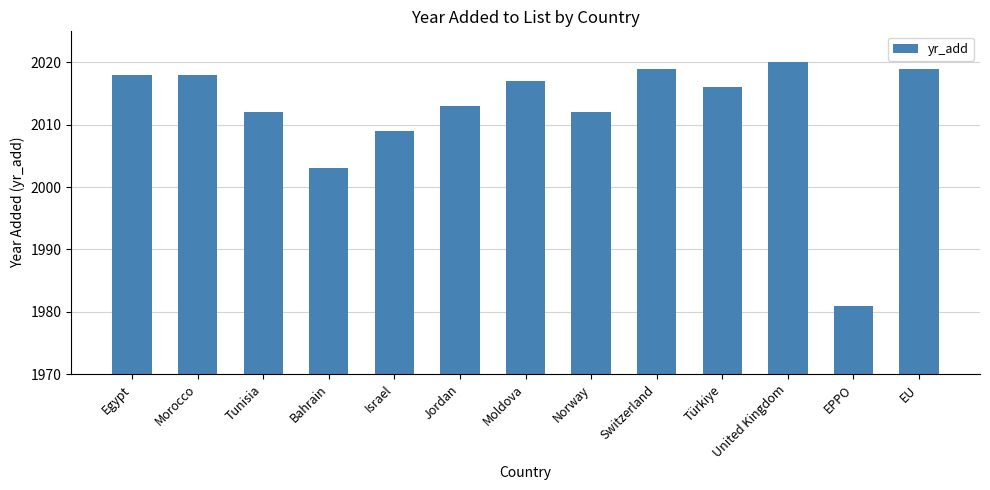

At which category does the chart reach its minimum across all series?

EPPO